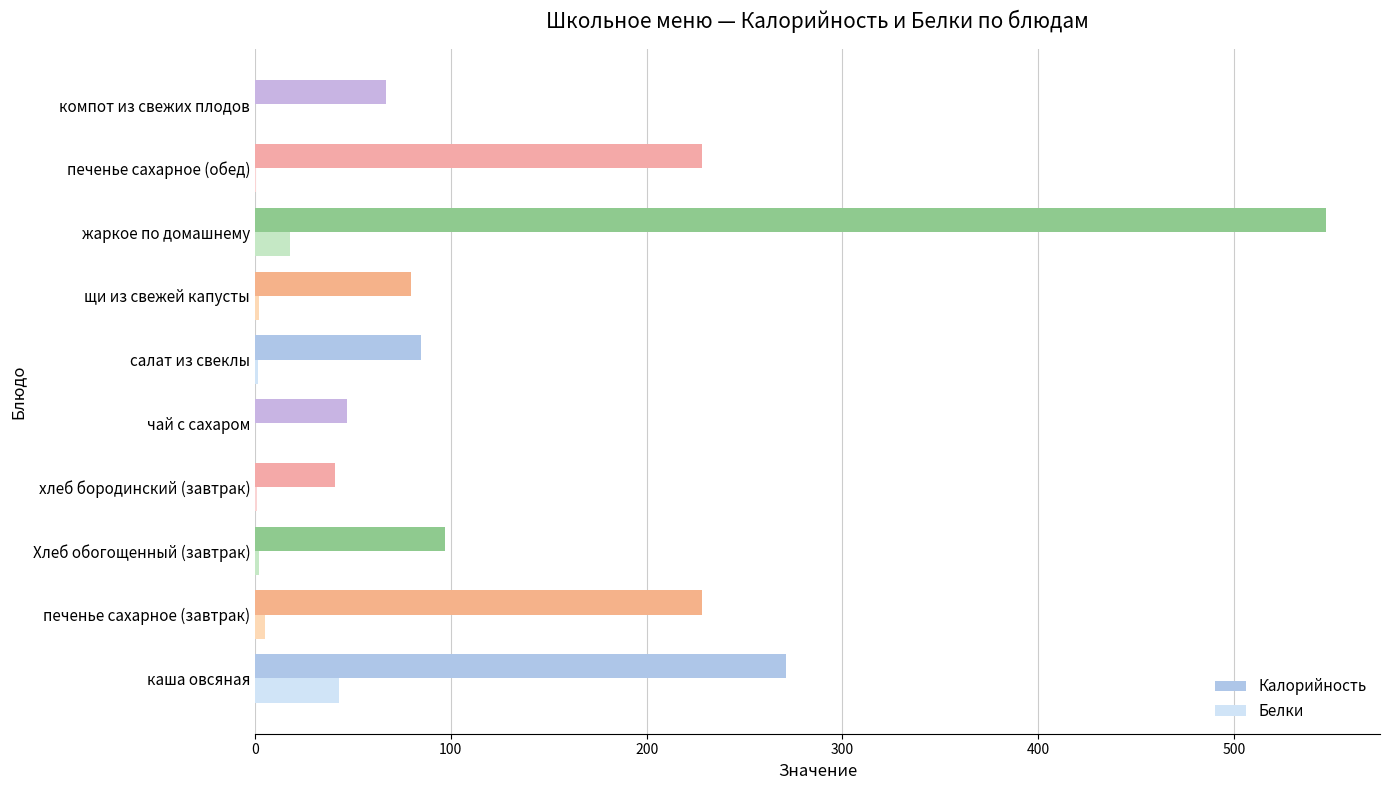

How many data points does each series have?

10